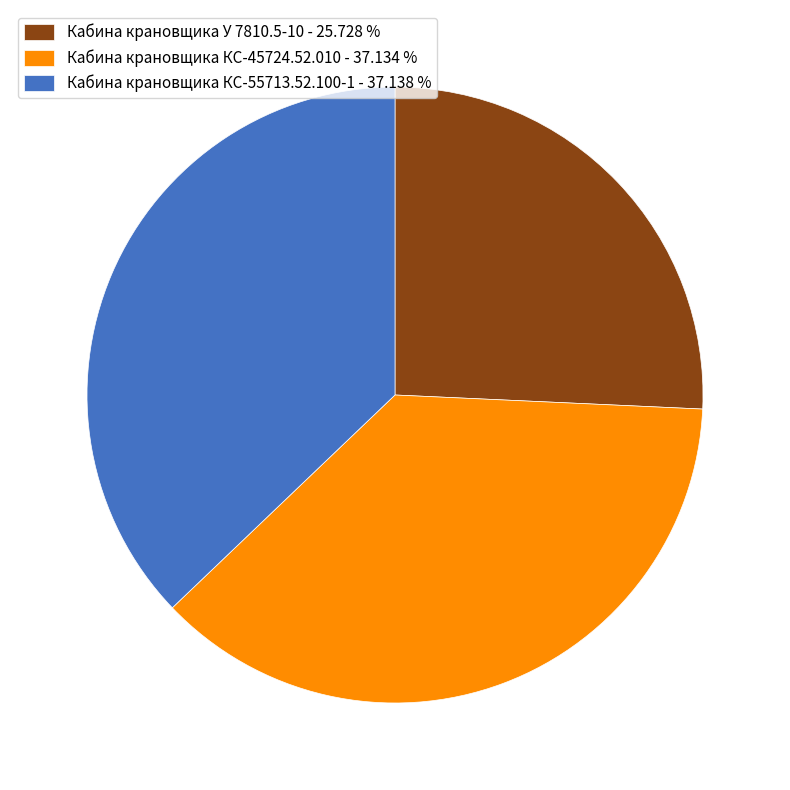

Combined, do Кабина крановщика КС-45724.52.010 - 37.134 % and Кабина крановщика У 7810.5-10 - 25.728 % account for over 50%?

Yes